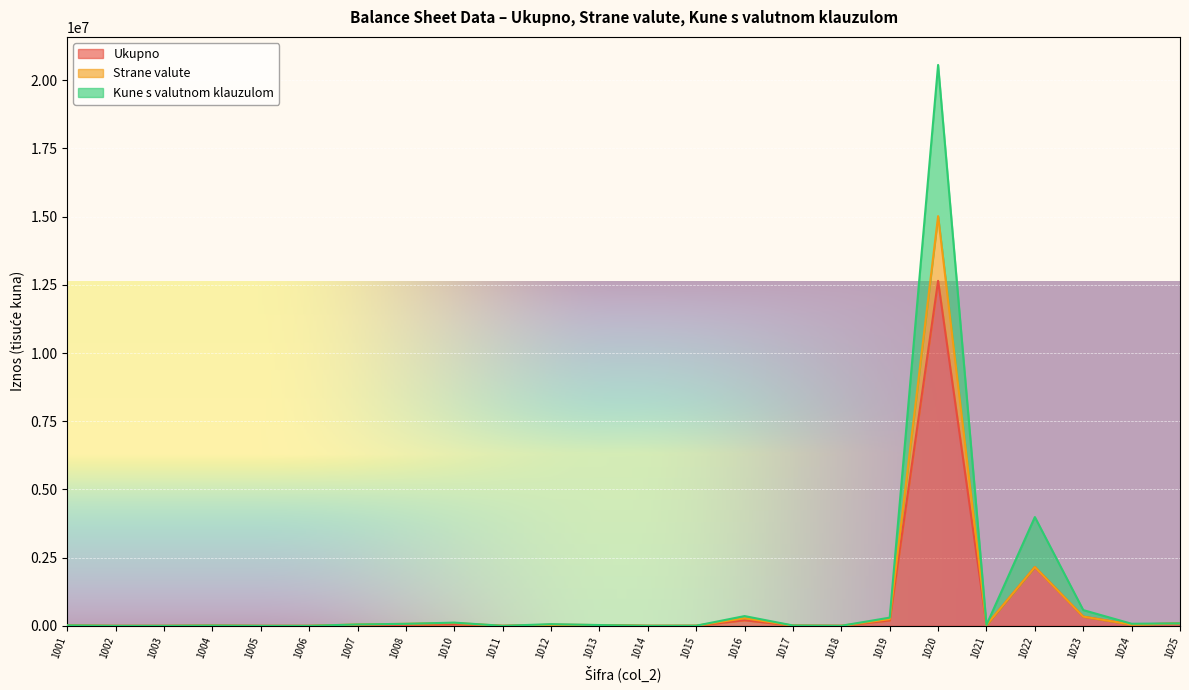

What is the difference between the Ukupno values at 1011 and 1016?

205068